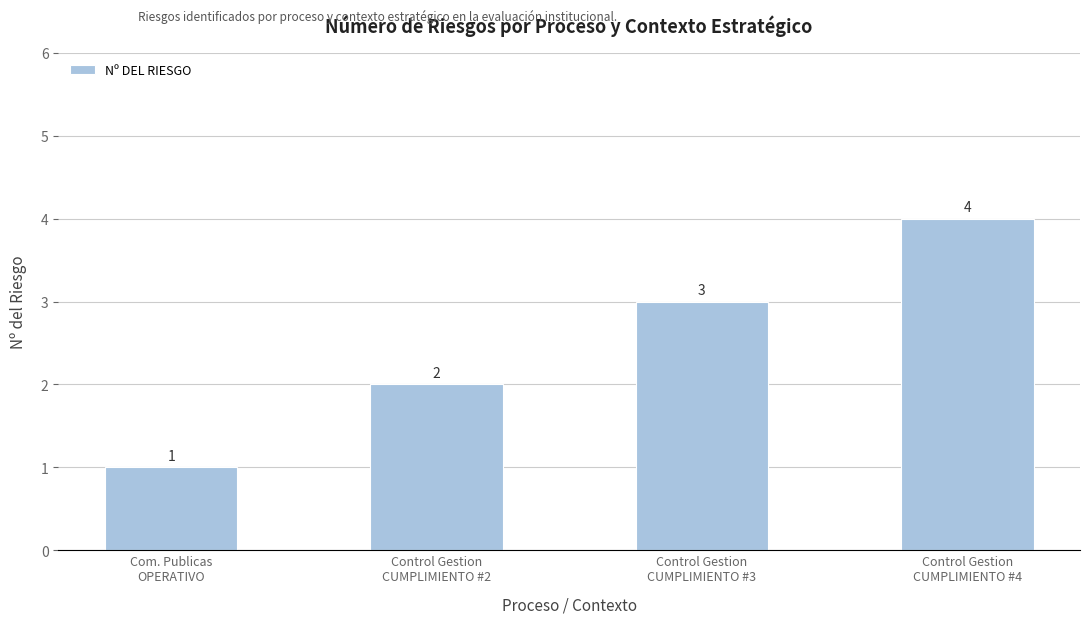

Where is the data nearest to the value 2?

Control Gestion
CUMPLIMIENTO #2